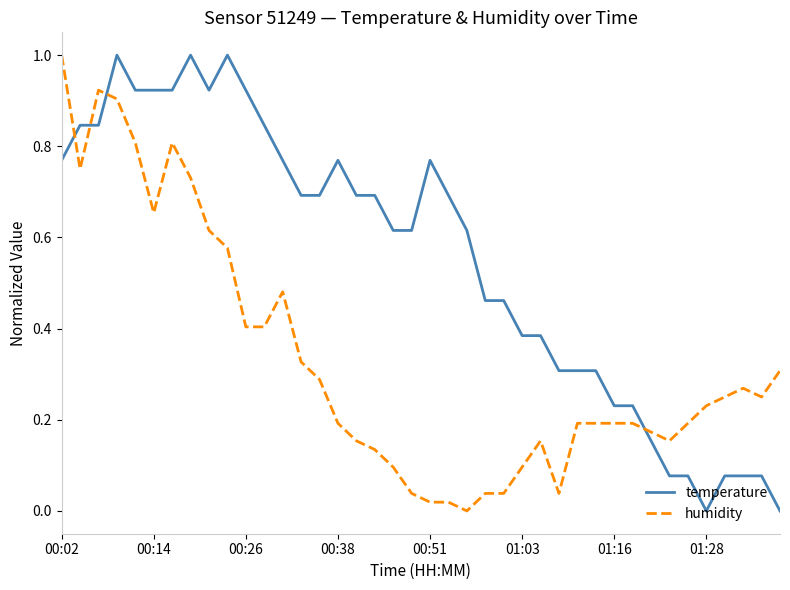

What is the difference between the maximum and minimum values in the temperature series?

1.0